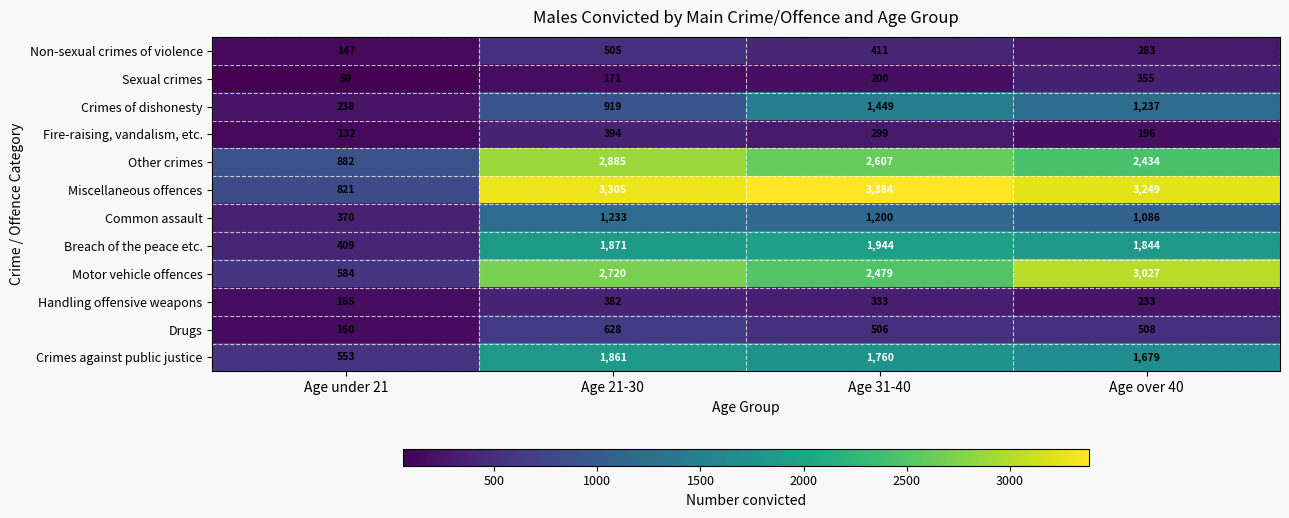

What is the difference between the maximum and minimum values in the Breach of the peace etc. series?

1535